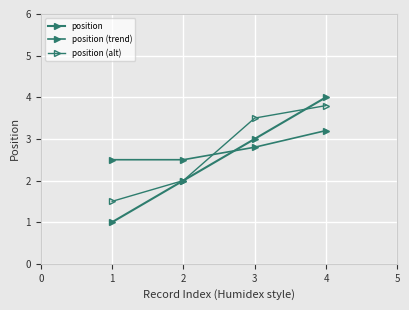

Which series has the widest spread of values?

position